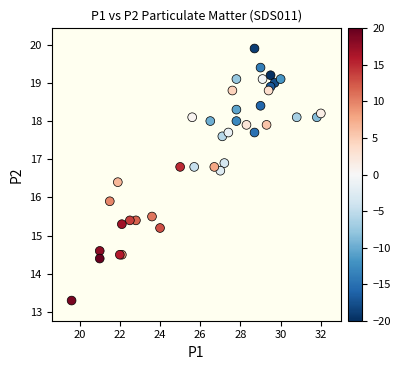

What Y value in the scatter plot is closest to 16?

15.9